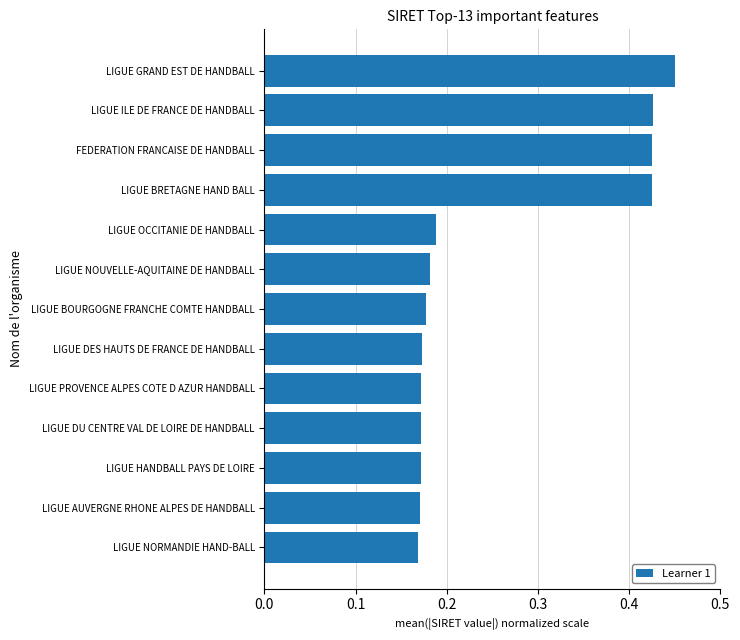

How many bars are there in total?

13